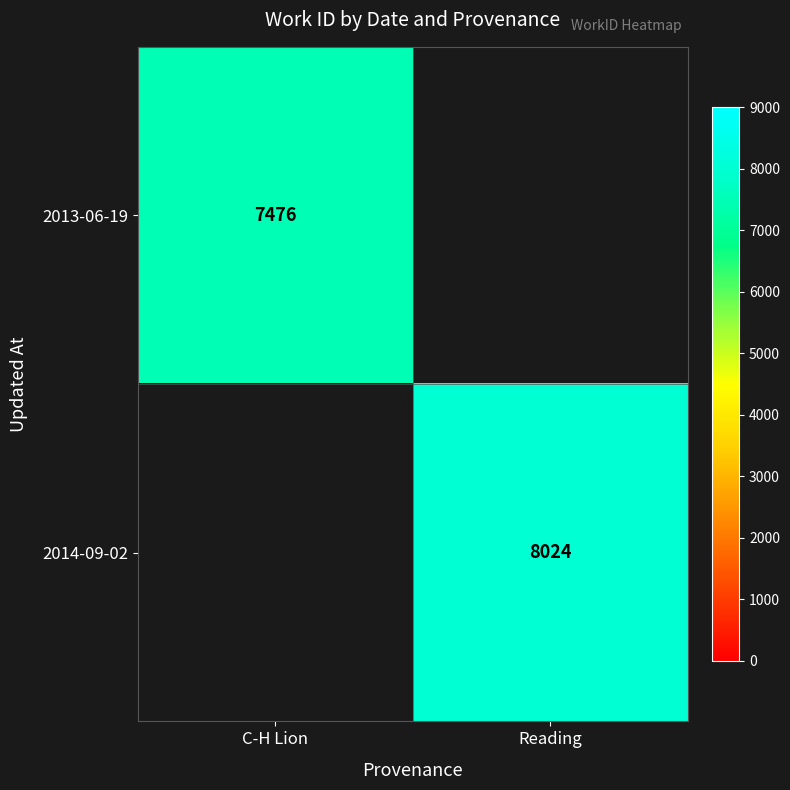

What is the greatest value displayed?

8024.0